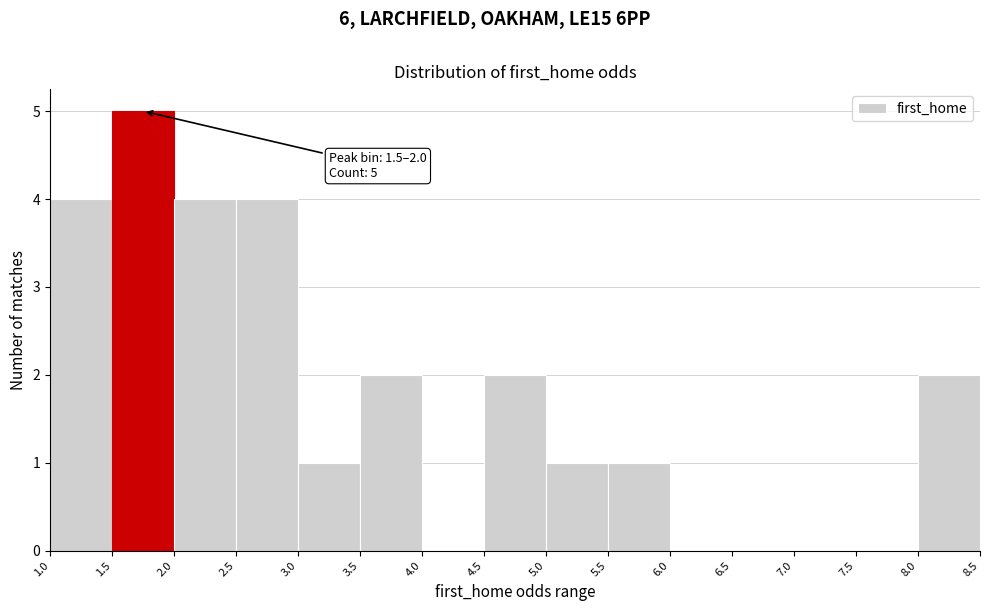

Which range on the x-axis has the tallest bar?

1.5 to 2.0